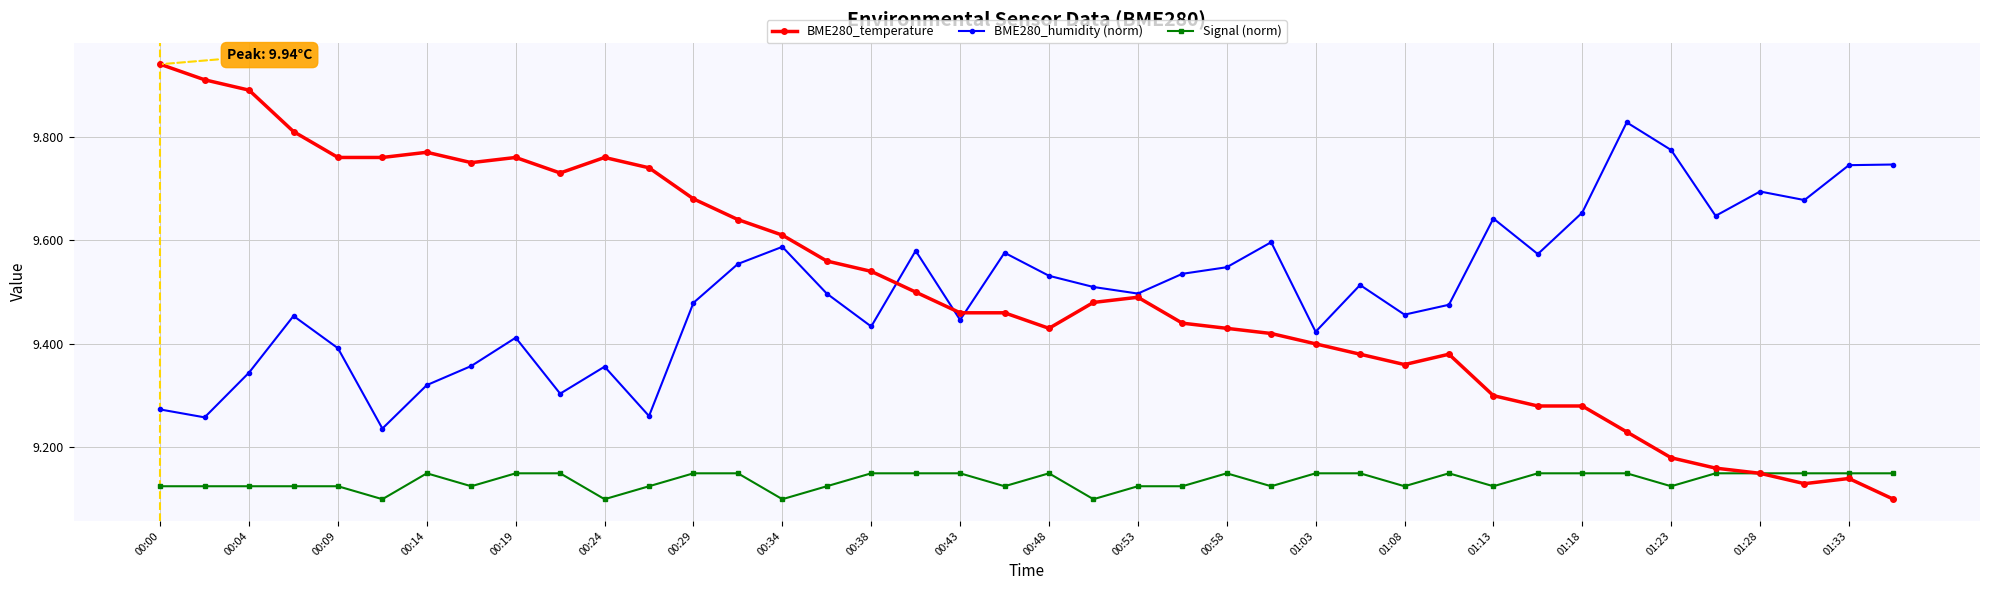

What is the difference between the second highest and second lowest values in the BME280_humidity (norm) series?

0.5